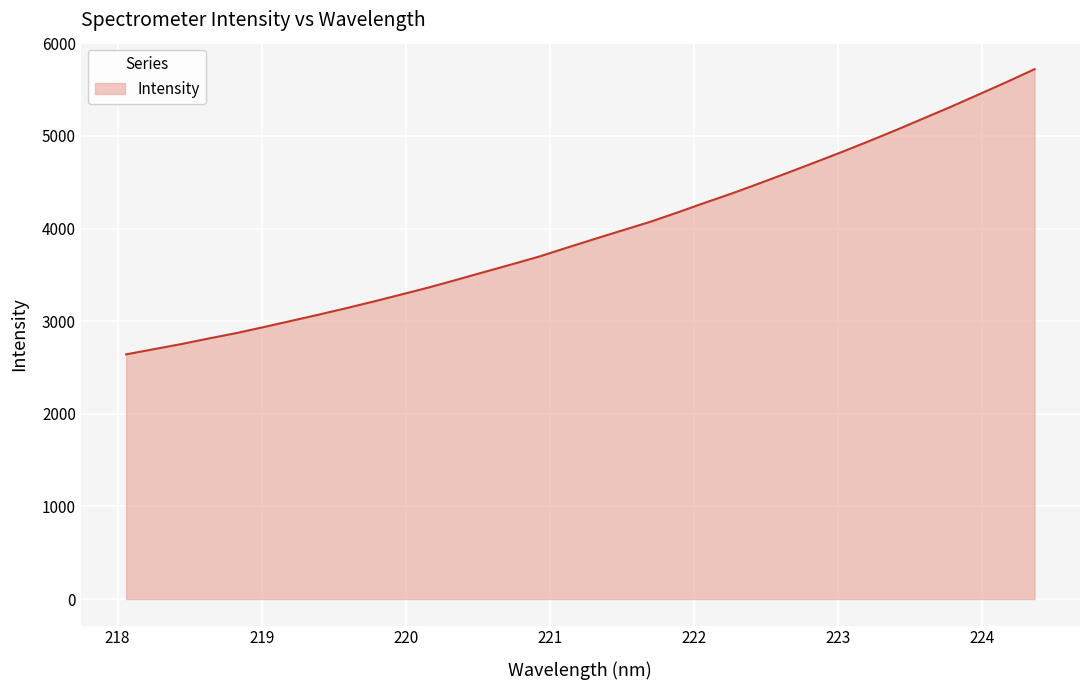

What is the difference between the maximum and minimum values?

3078.5